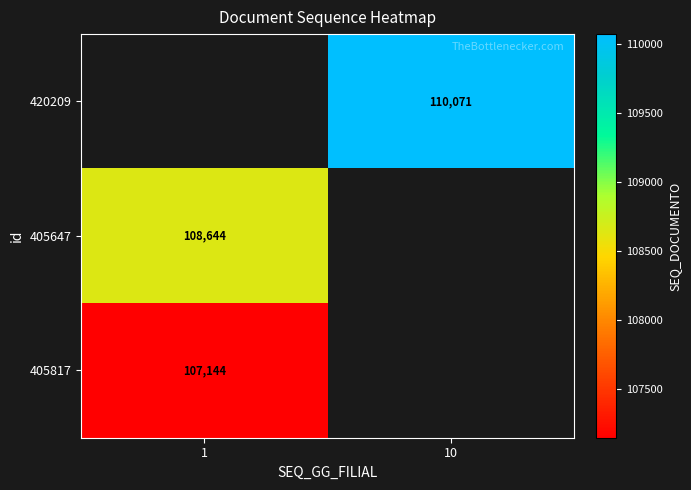

Between 10 and 1, which is larger?

1